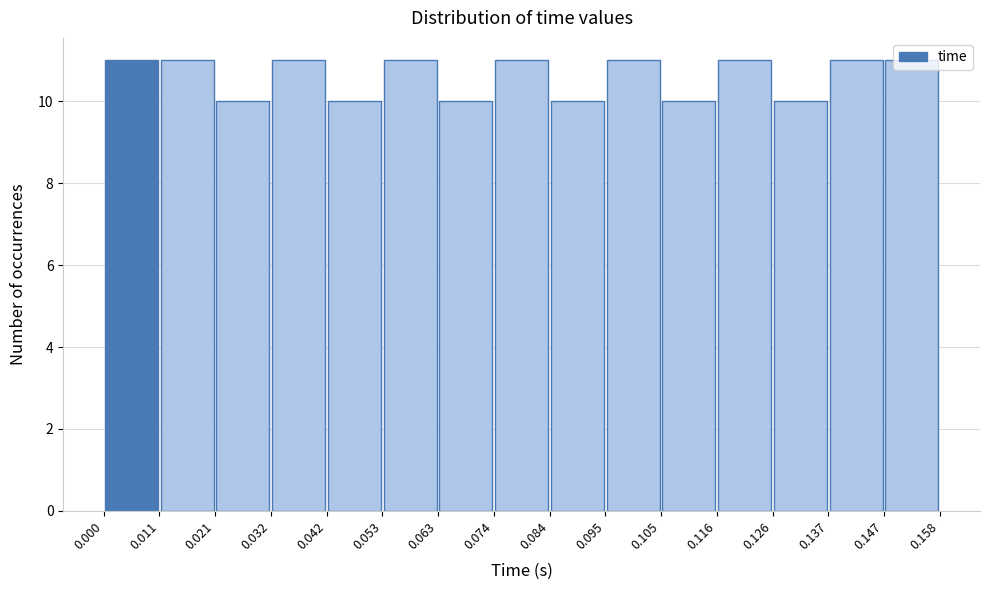

Reading left to right, transcribe this chart: for each bar, give the range it covers on the x-axis and its height. The values are not printed on the chart, so give them approximately, as read against the axis.

0.000 to 0.011: 11
0.011 to 0.021: 11
0.021 to 0.032: 10
0.032 to 0.042: 11
0.042 to 0.053: 10
0.053 to 0.063: 11
0.063 to 0.074: 10
0.074 to 0.084: 11
0.084 to 0.095: 10
0.095 to 0.105: 11
0.105 to 0.116: 10
0.116 to 0.126: 11
0.126 to 0.137: 10
0.137 to 0.147: 11
0.147 to 0.158: 11